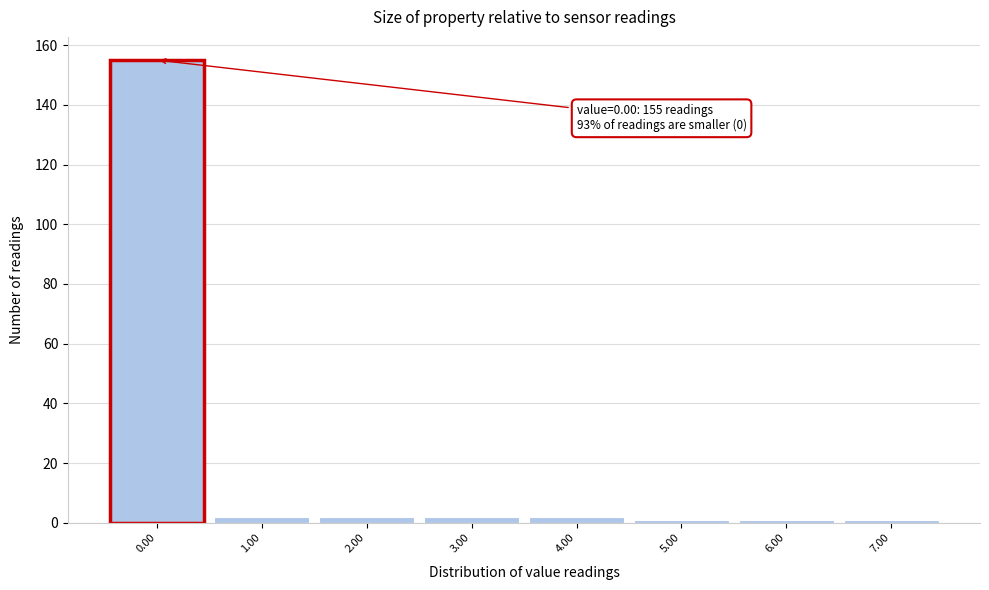

Which range on the x-axis has the tallest bar?

-0.5 to 0.5